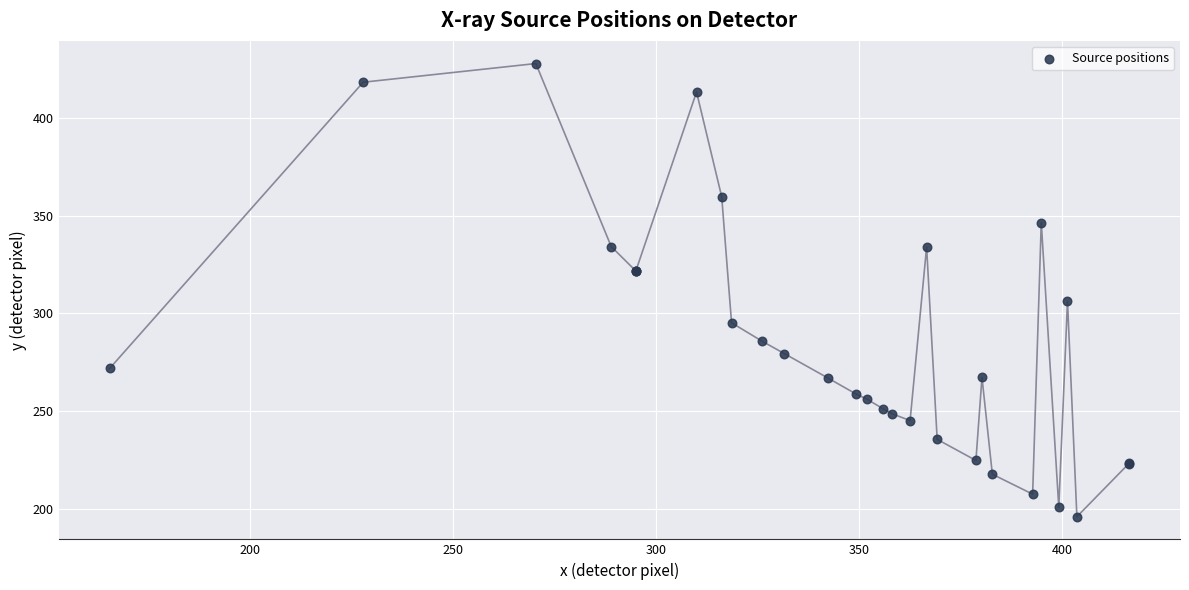

What Y value in the scatter plot is closest to 311?

306.3